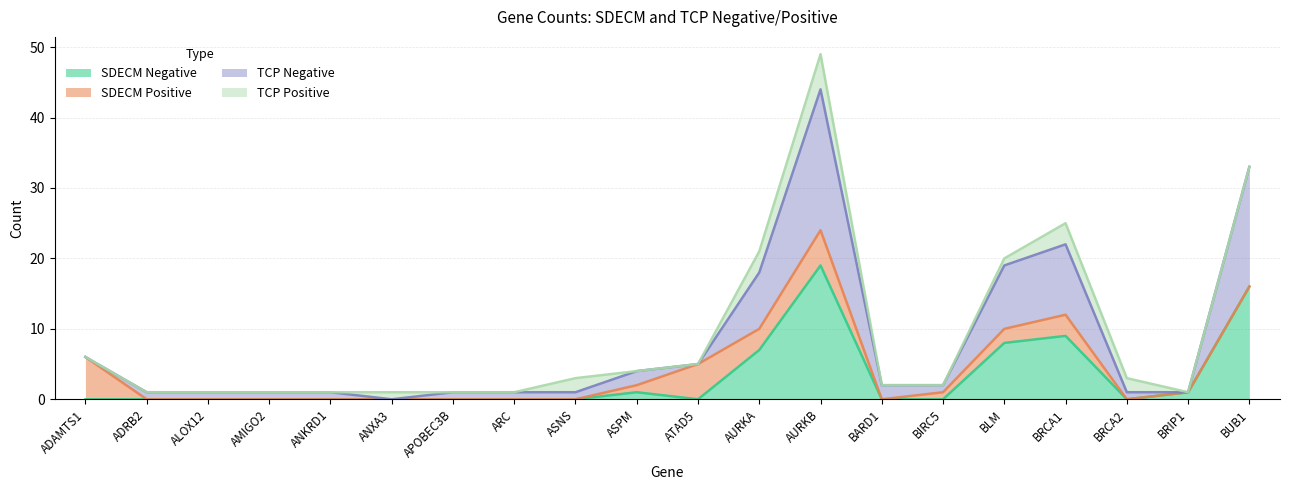

Which category has the highest value in the SDECM Negative series?

AURKB